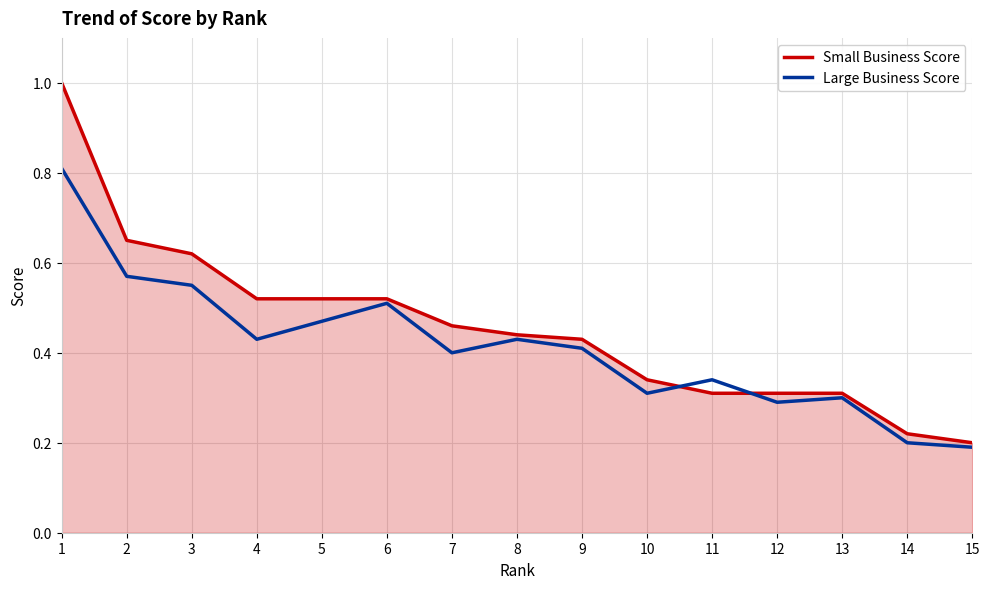

List the series in order of their peak value, highest first.

Small Business Score, Large Business Score